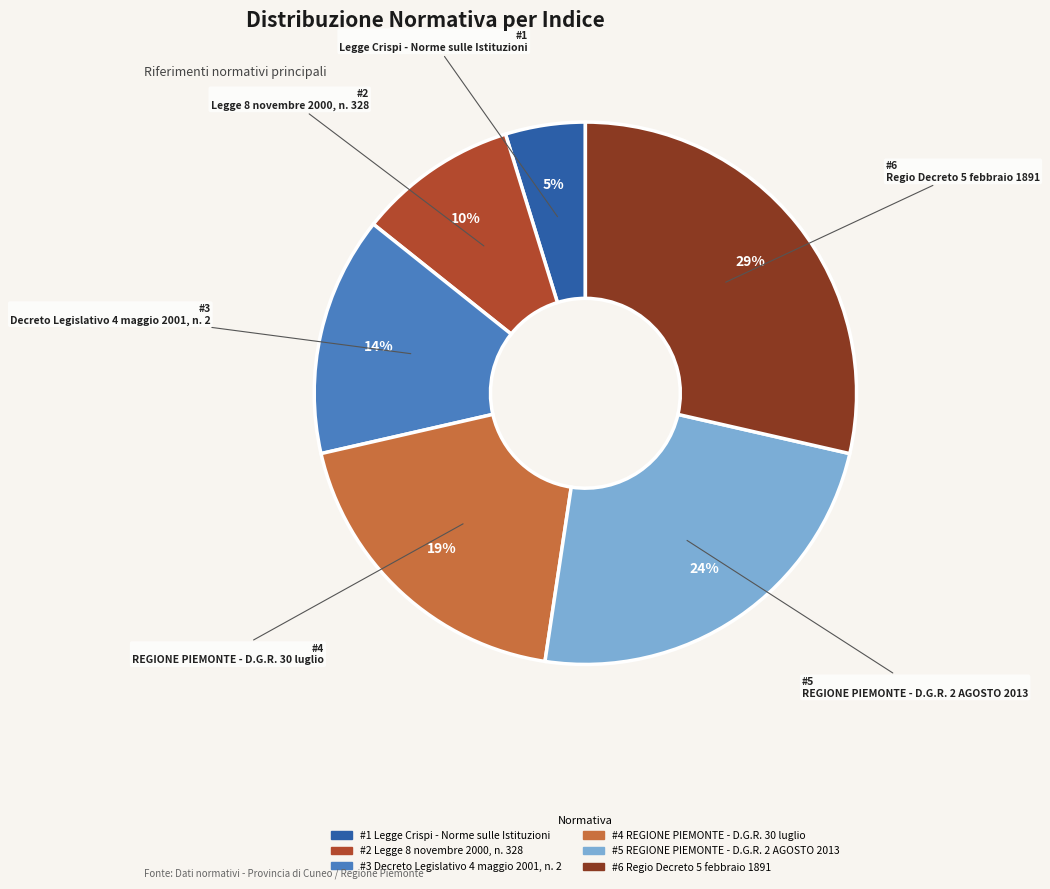

Is there any slice that represents more than half of the pie?

No